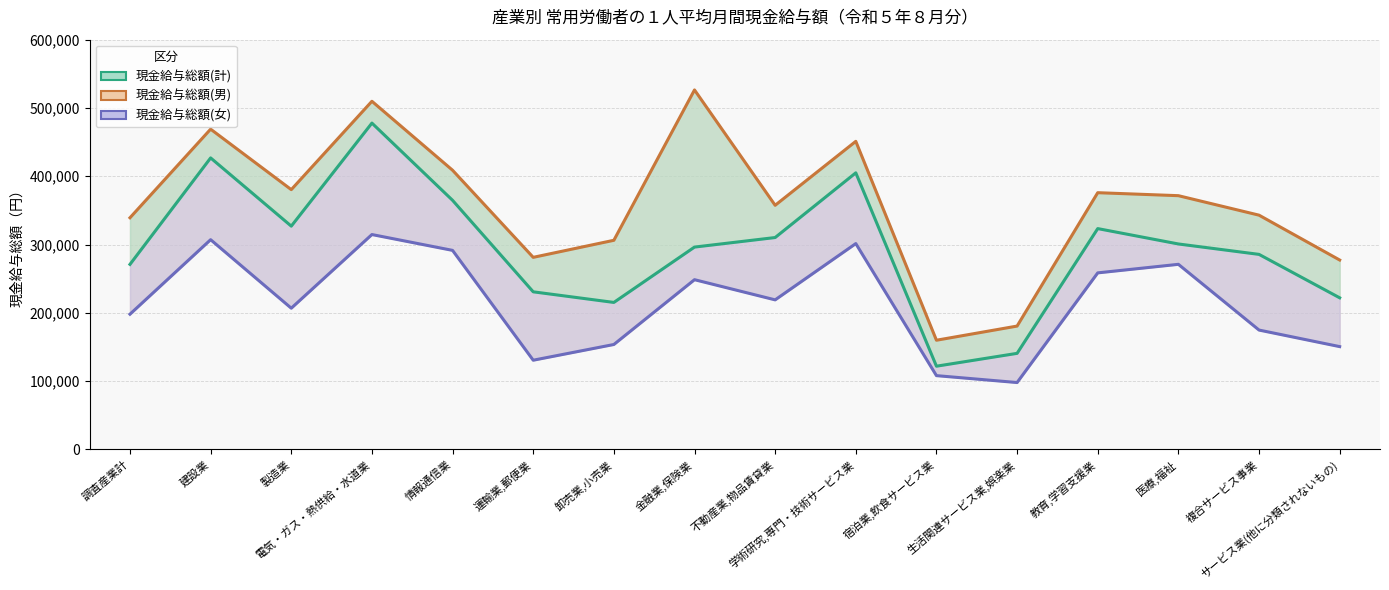

List the labels in order of 現金給与総額(計) value, largest first.

電気・ガス・熱供給・水道業, 建設業, 学術研究,専門・技術サービス業, 情報通信業, 製造業, 教育,学習支援業, 不動産業,物品賃貸業, 医療,福祉, 金融業,保険業, 複合サービス事業, 調査産業計, 運輸業,郵便業, サービス業(他に分類されないもの), 卸売業,小売業, 生活関連サービス業,娯楽業, 宿泊業,飲食サービス業